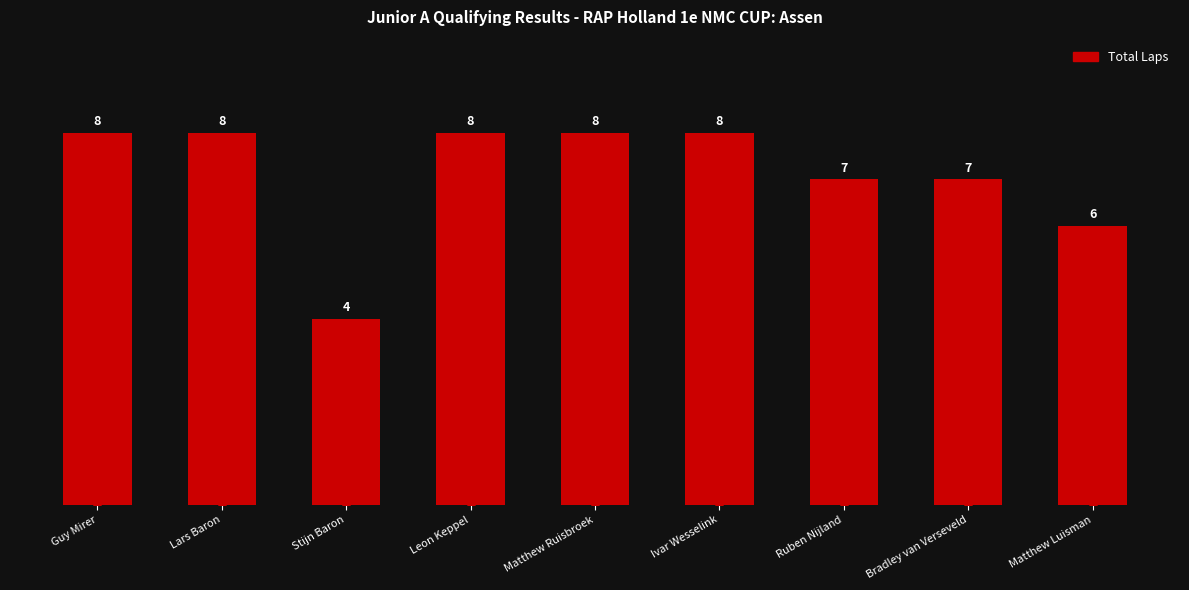

Where is the data nearest to the value 6?

Matthew Luisman